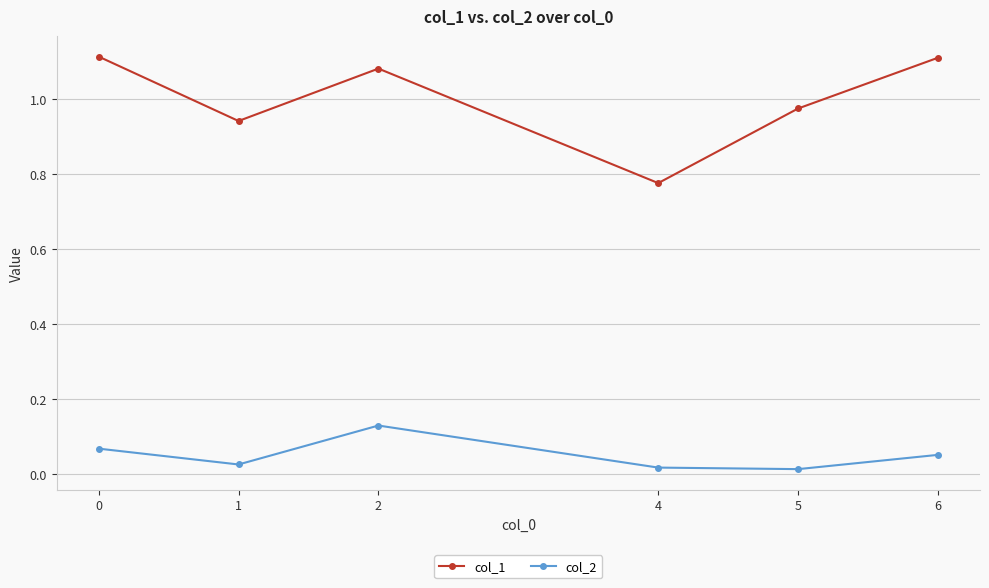

Which series has the widest spread of values?

col_1